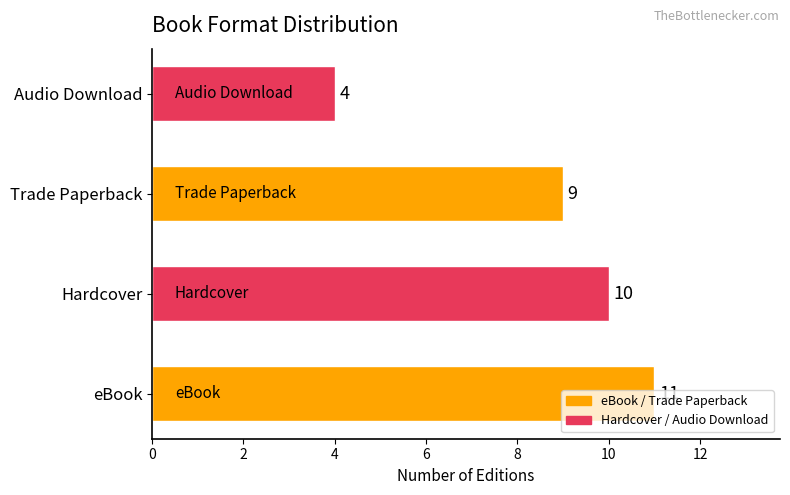

True or false: the data shows 3 at Trade Paperback.

False